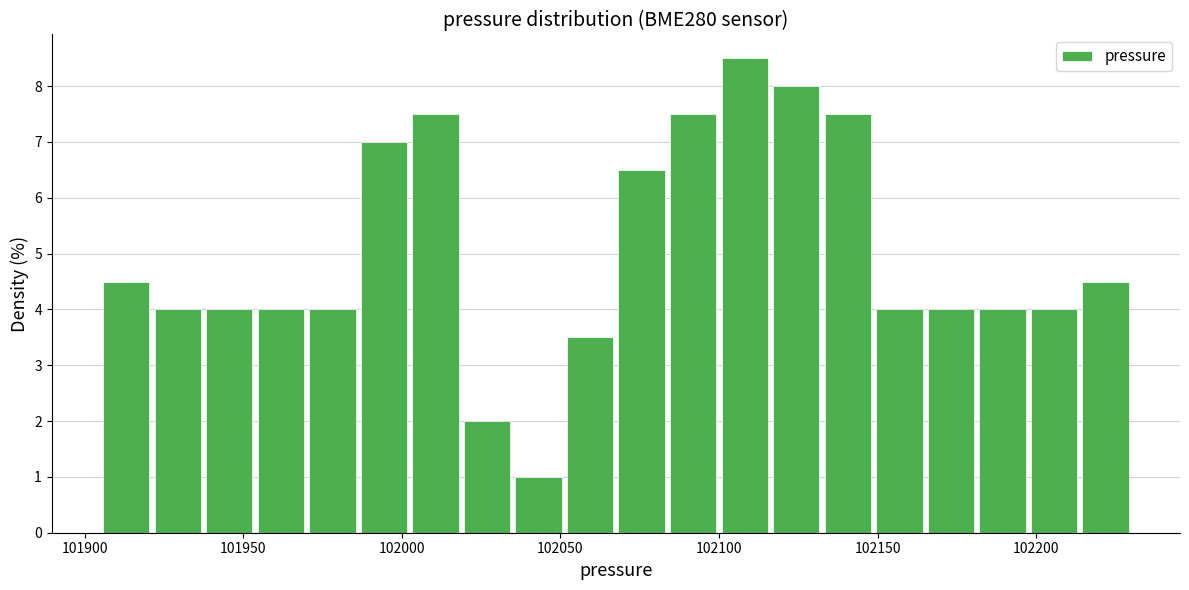

Read against the x-axis, roughly where is the centre of the tallest bar?

102110